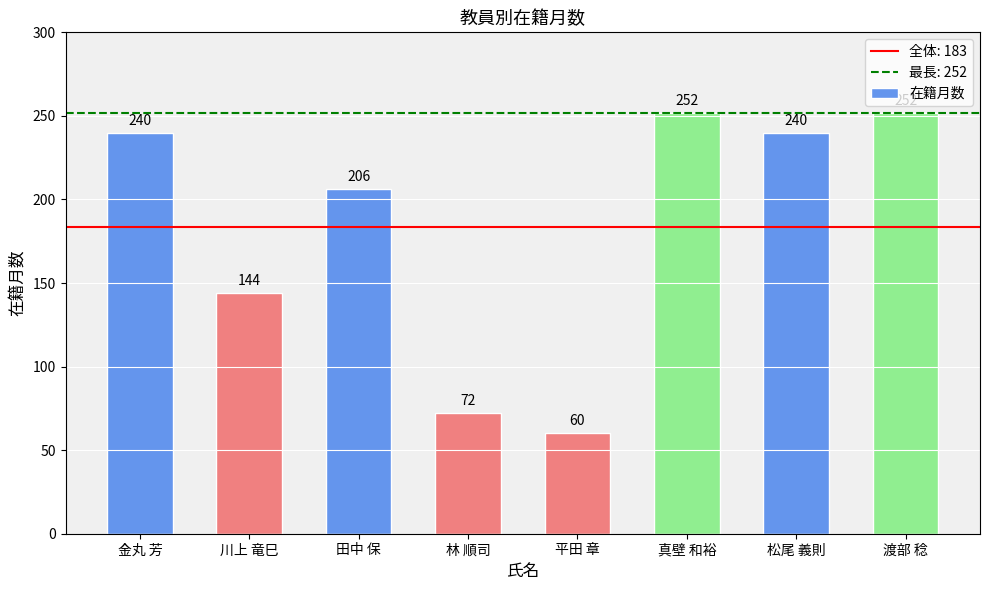

True or false: the data shows 348 at 田中 保.

False